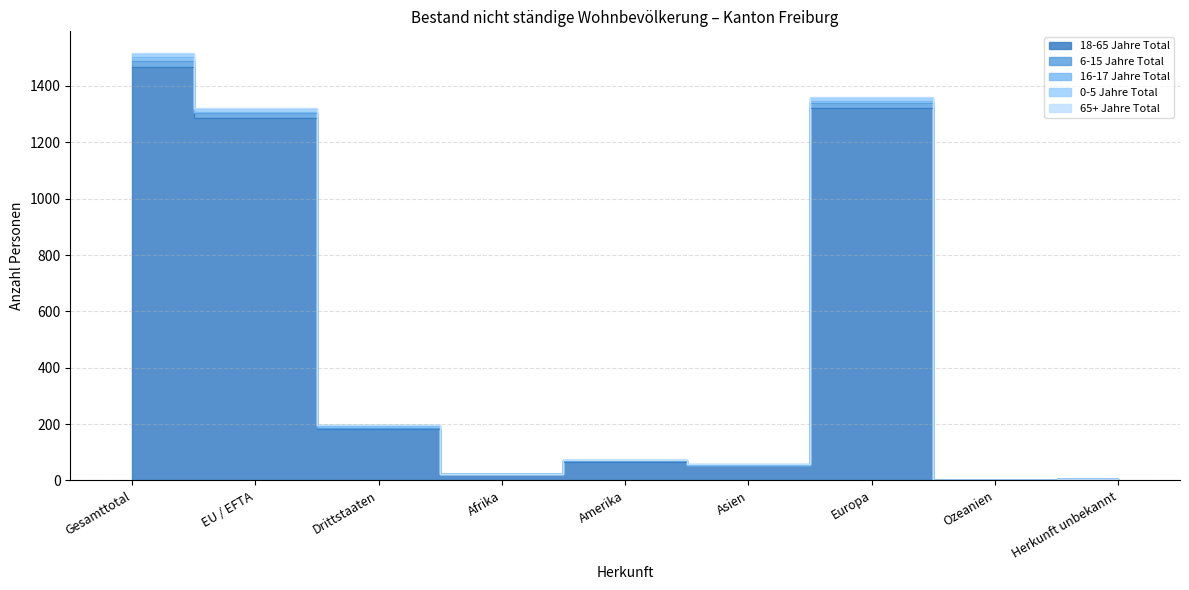

The value of 65+ Jahre Total at Herkunft unbekannt is 7. True or false?

False